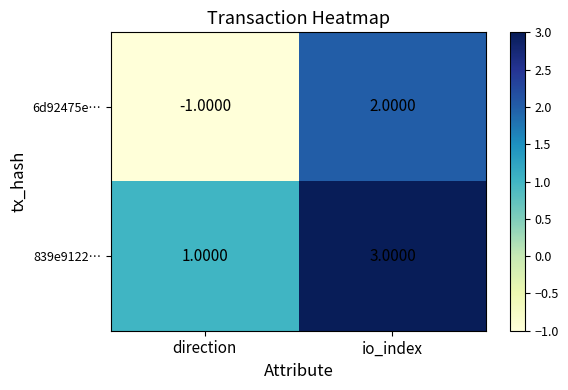

What is the difference between the maximum and minimum values in the 6d92475e… series?

3